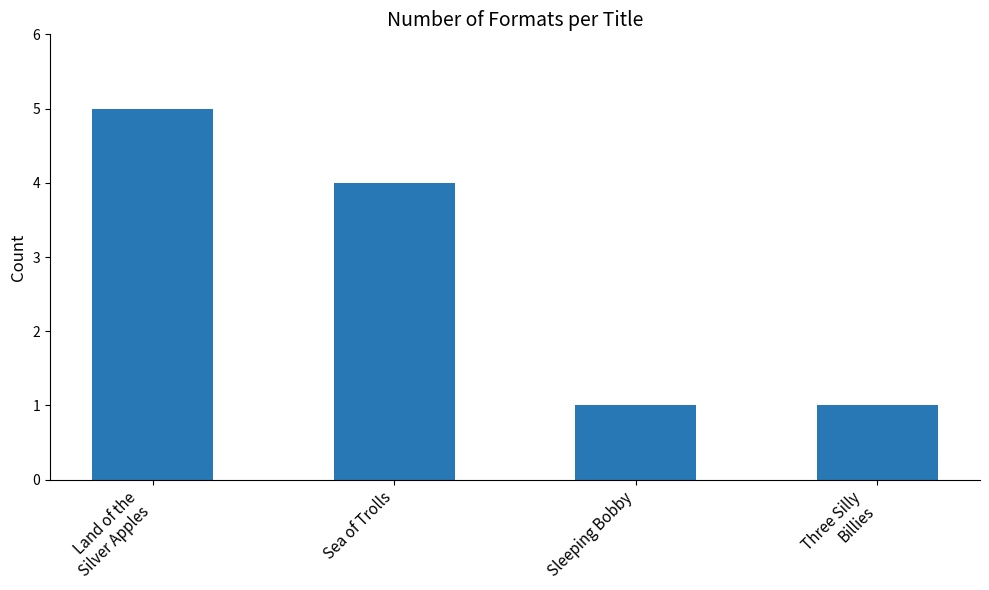

The value at Sleeping Bobby is 1. True or false?

True